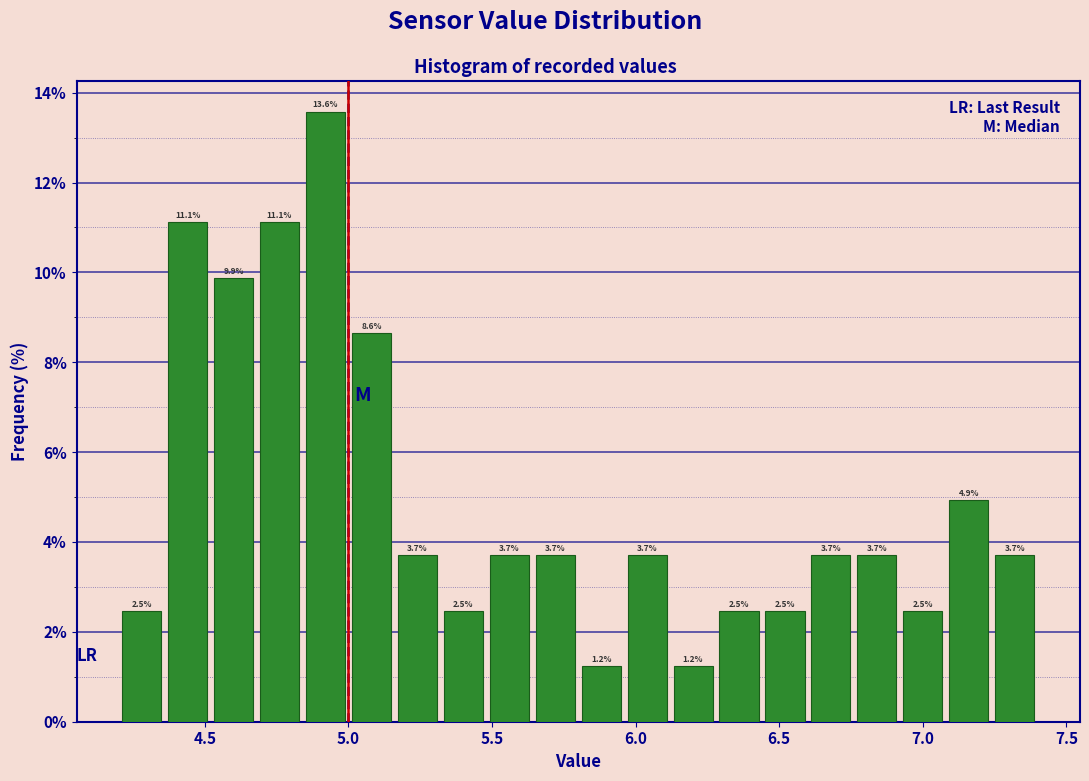

Read against the x-axis, roughly where is the centre of the tallest bar?

4.90